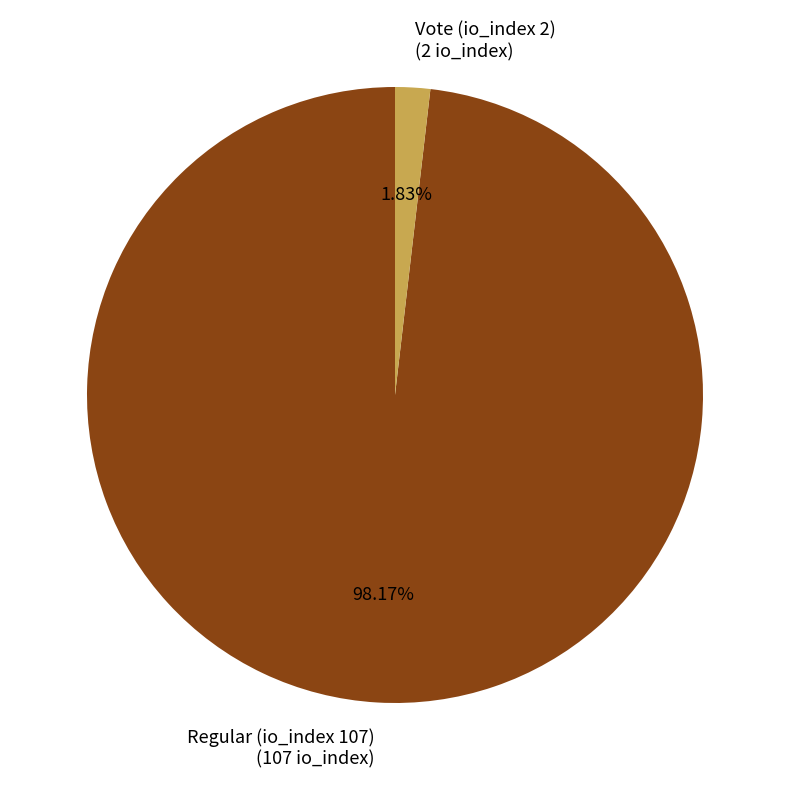

Which has a higher value, Regular (io_index 107) or Vote (io_index 2)?

Regular (io_index 107)